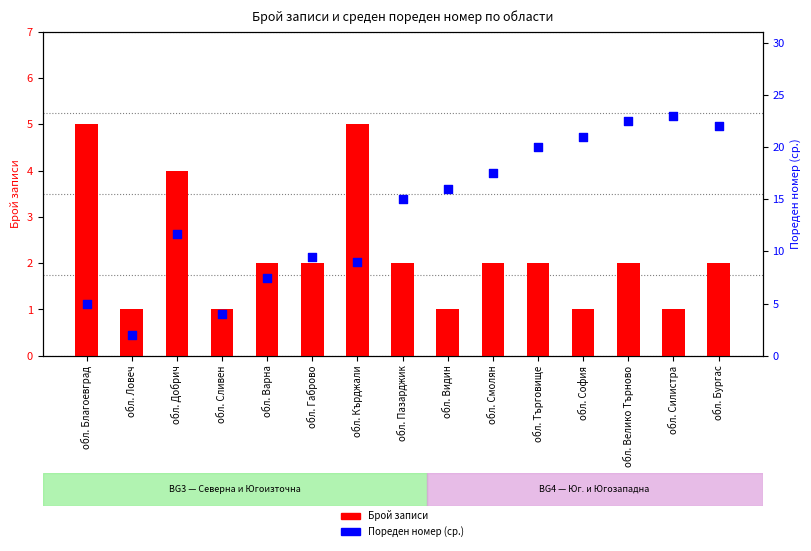

Which series contains the lowest Y value?

Брой записи